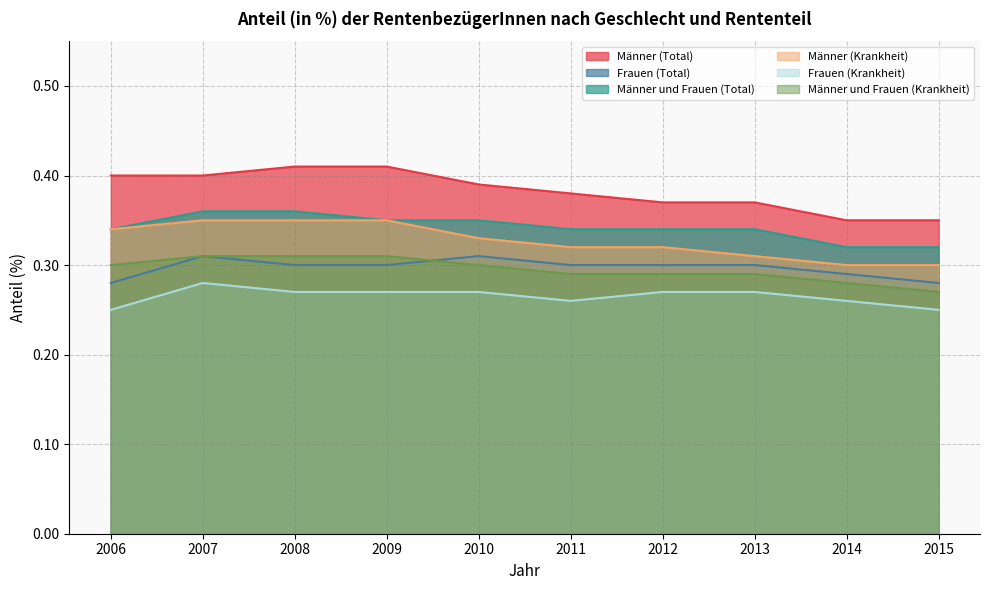

Where is the first local minimum for Frauen (Krankheit)?

2011